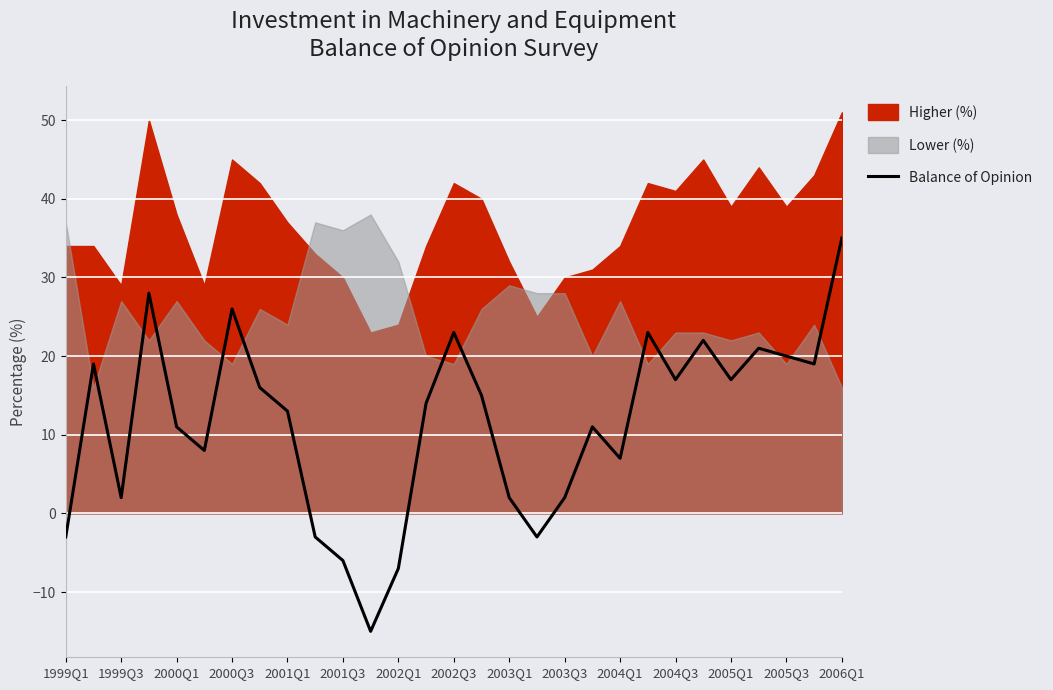

How many interior local peaks (higher than both neighbors) does the data have?

8